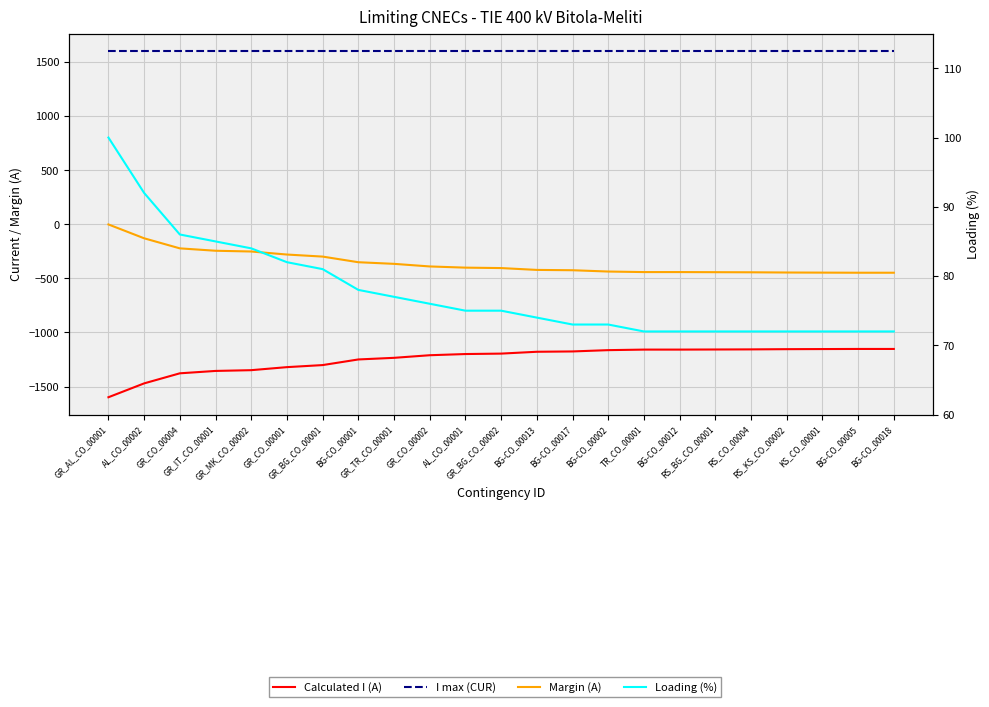

What is the label of the 21st point from the left?

KS_CO_00001